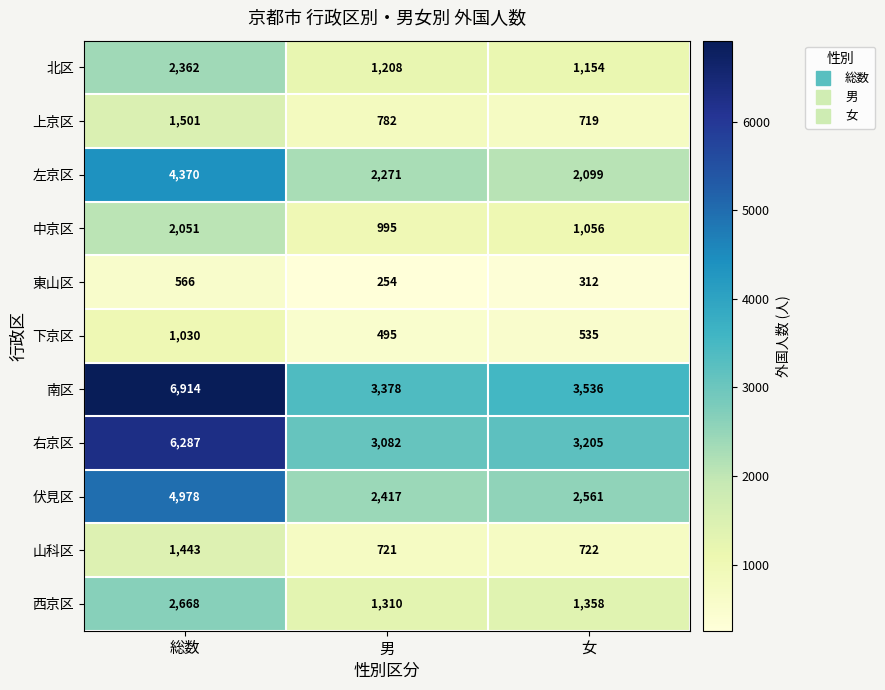

Between 男 and 女, which series saw the biggest shift?

左京区